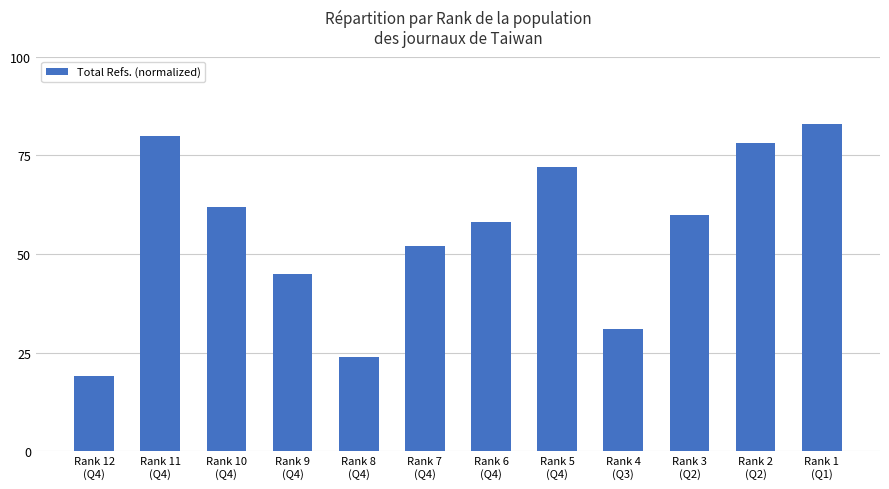

List the labels in order of value, smallest first.

Rank 12
(Q4), Rank 8
(Q4), Rank 4
(Q3), Rank 9
(Q4), Rank 7
(Q4), Rank 6
(Q4), Rank 3
(Q2), Rank 10
(Q4), Rank 5
(Q4), Rank 2
(Q2), Rank 11
(Q4), Rank 1
(Q1)